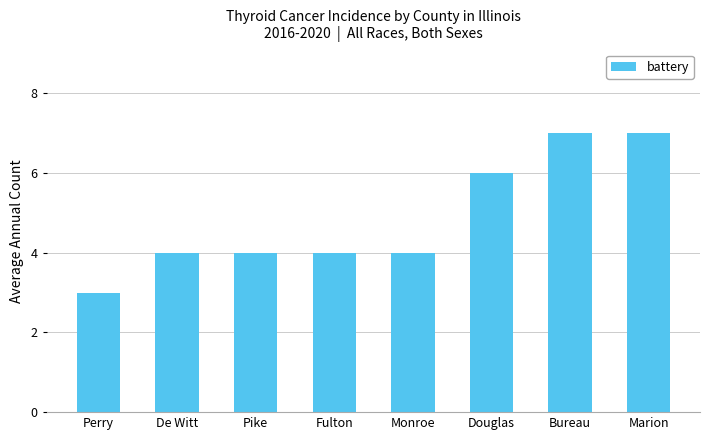

Does the chart contain any negative values?

No